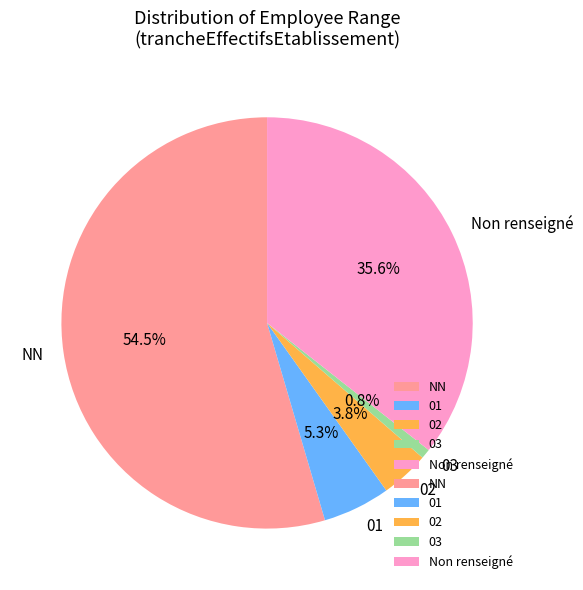

Which slice is the smallest?

03